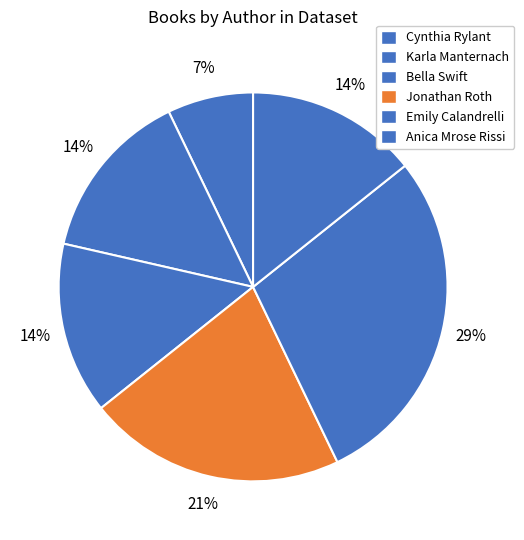

Does Anica Mrose Rissi account for over 50% of the chart?

No